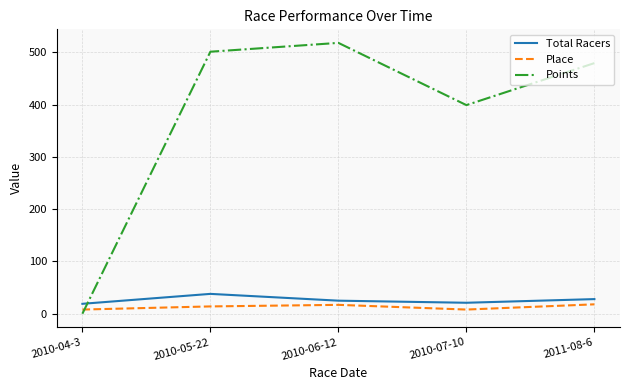

Which category has the lowest value across all series?

2010-04-3